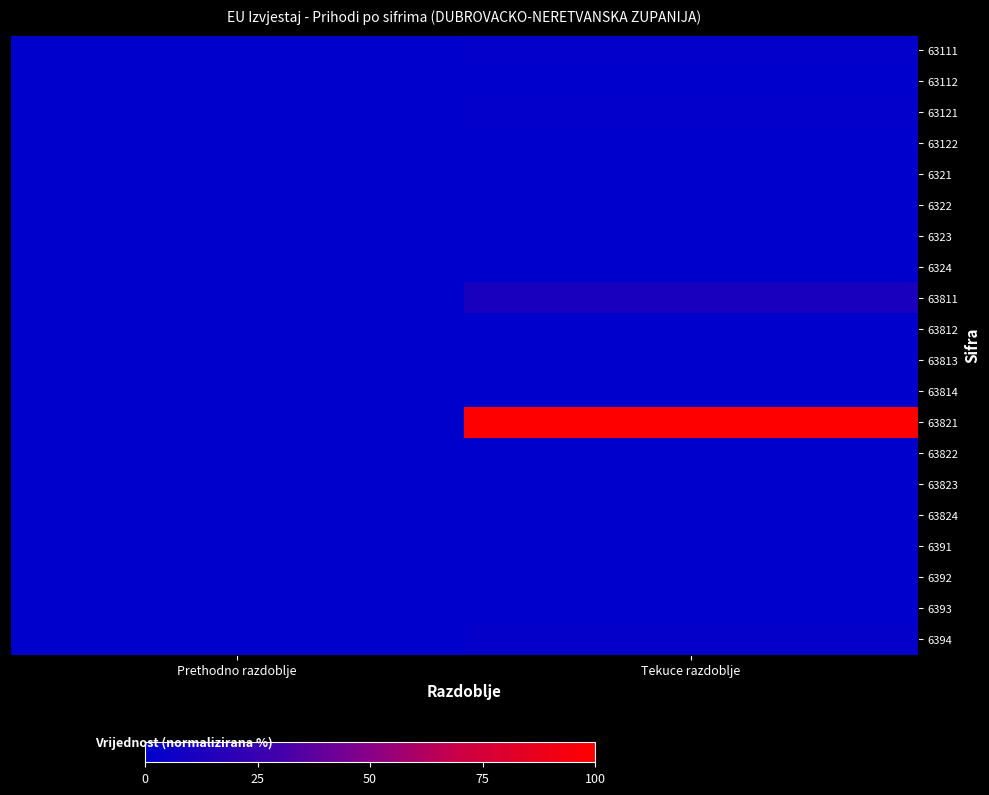

At how many categories does at least one series exceed 62?

1